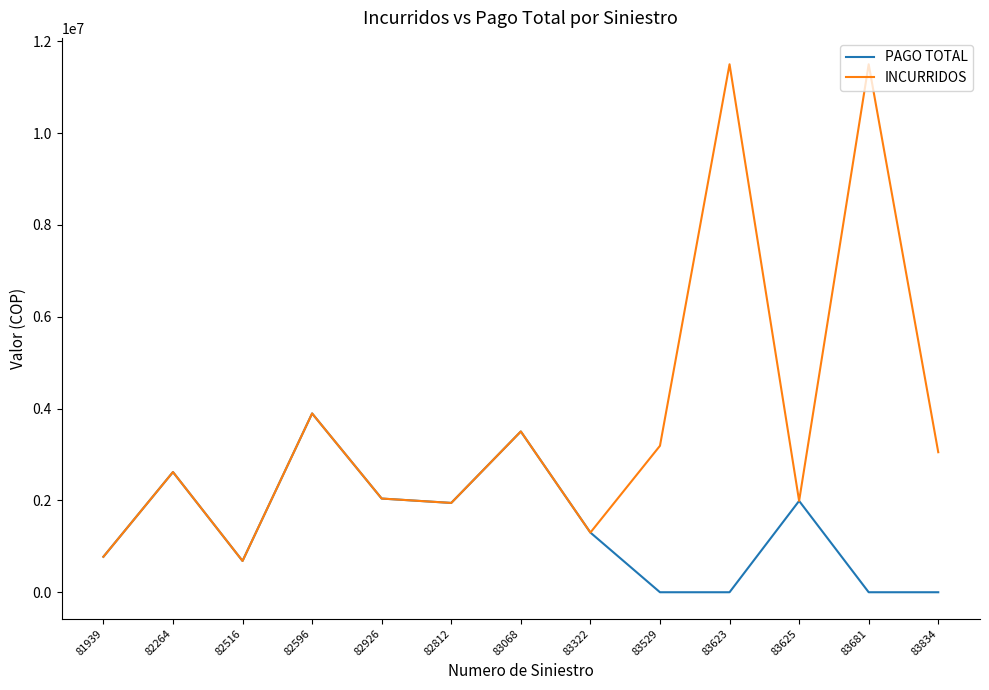

At how many categories does at least one series exceed 9539709?

2